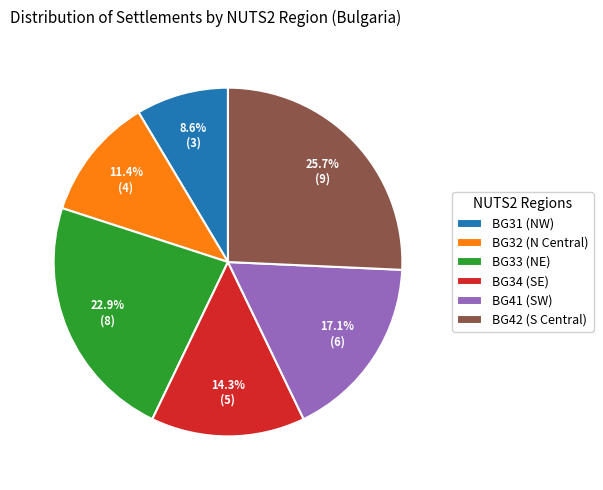

To the nearest percent, what is the average slice percentage?

17%